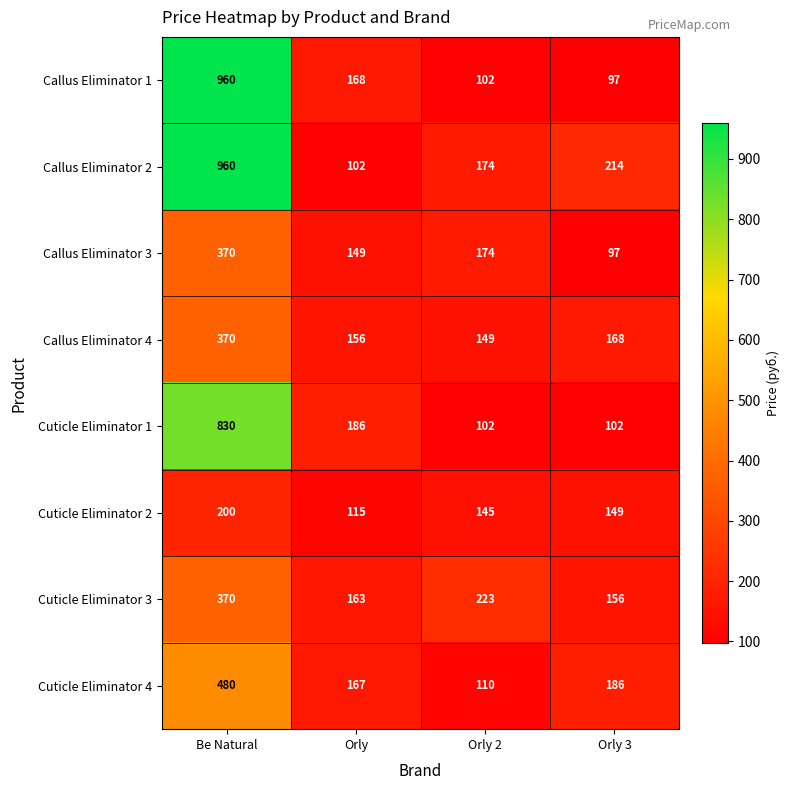

The Callus Eliminator 3 series shows 97 at Orly 3. True or false?

True